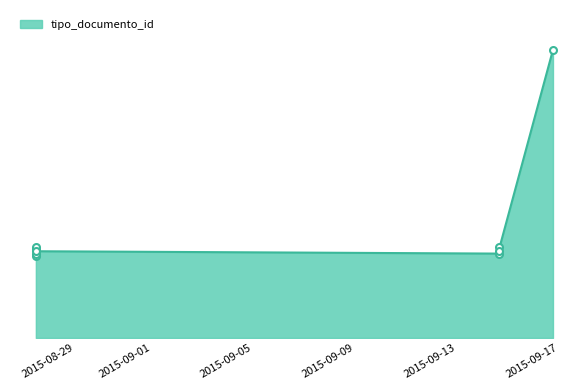

Where is the data nearest to the value 79?

2015-09-14 15:04:39